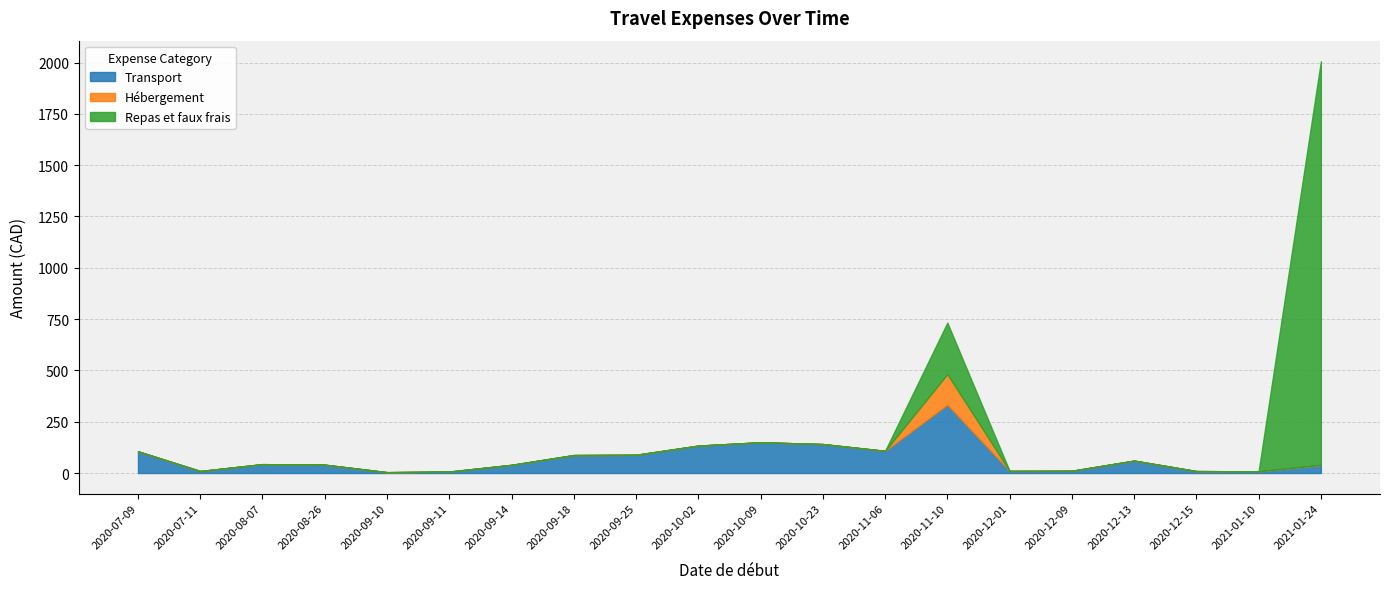

What is the total value across all series at 2020-11-06?

108.0